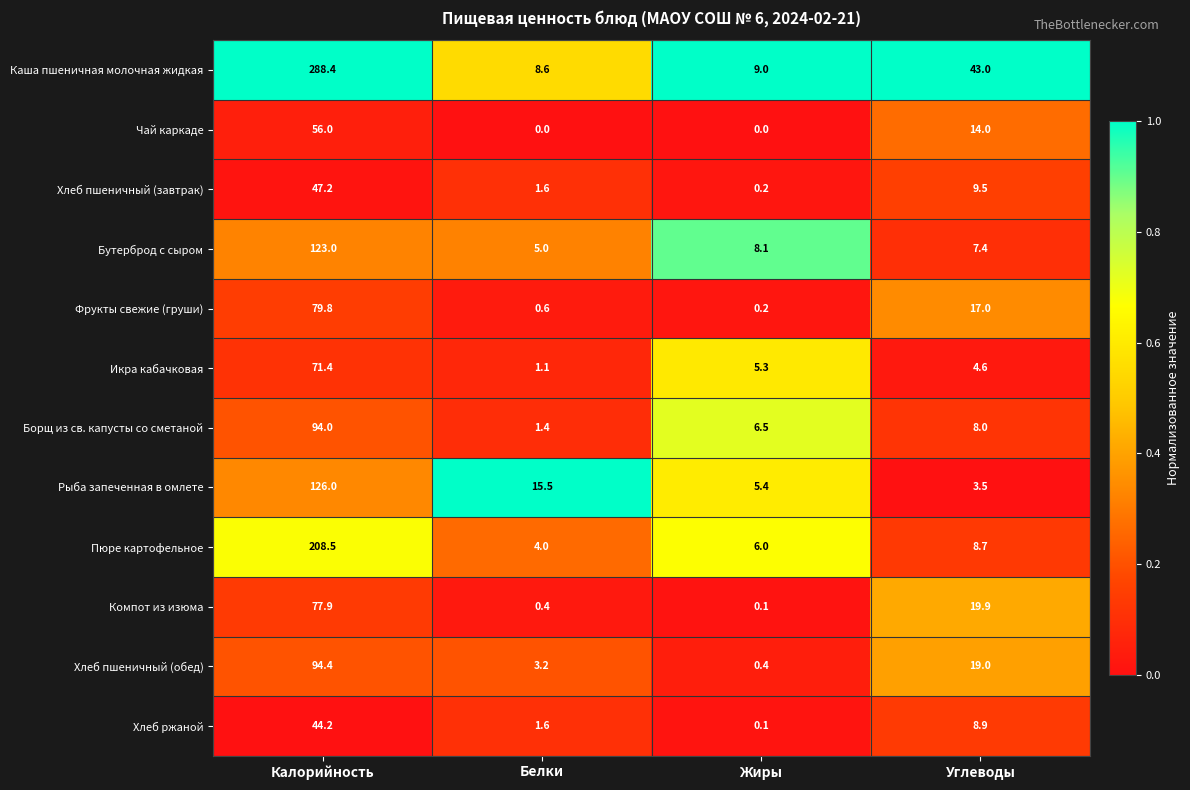

At how many categories does at least one series exceed 0?

4